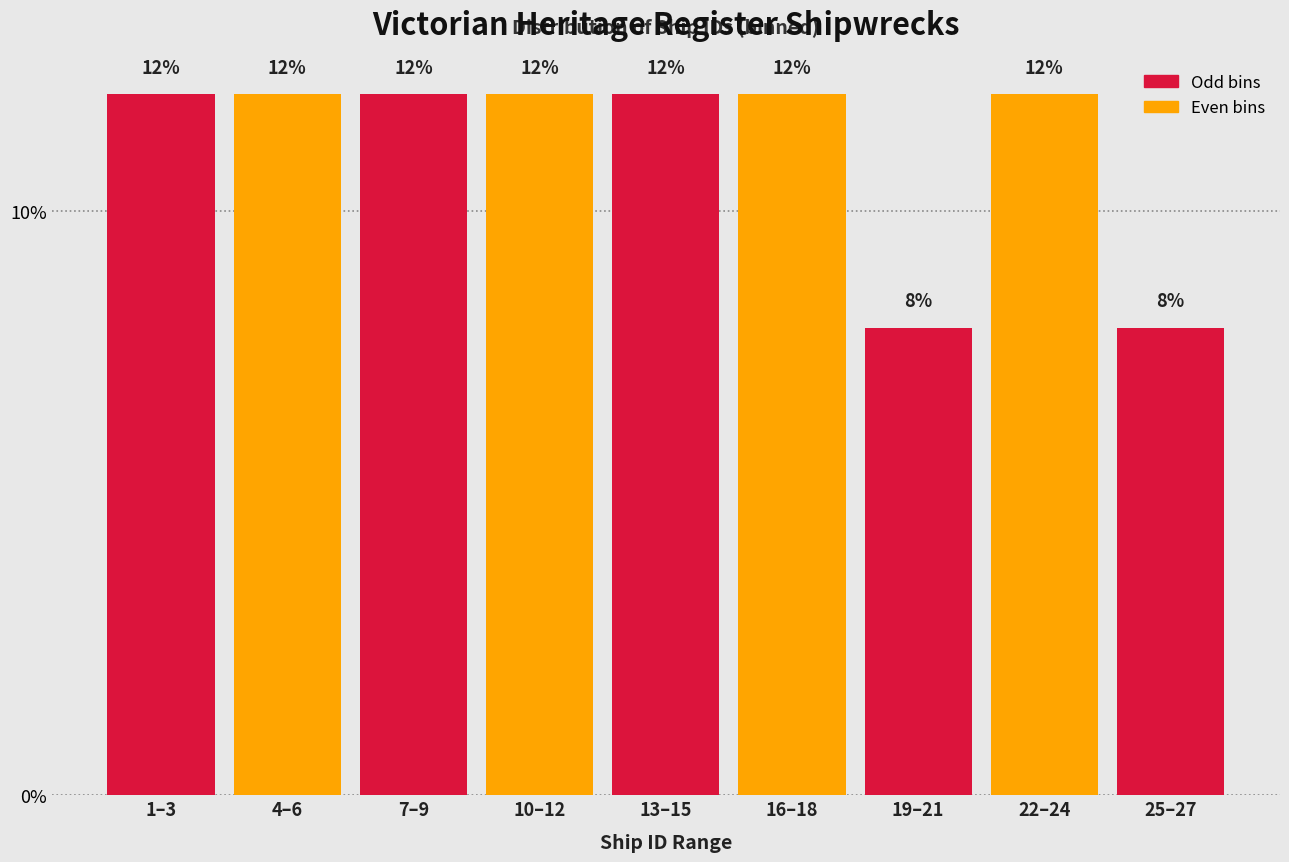

Reading left to right, what are all the values shown in this chart?

12	12	12	12	12	12	8	12	8